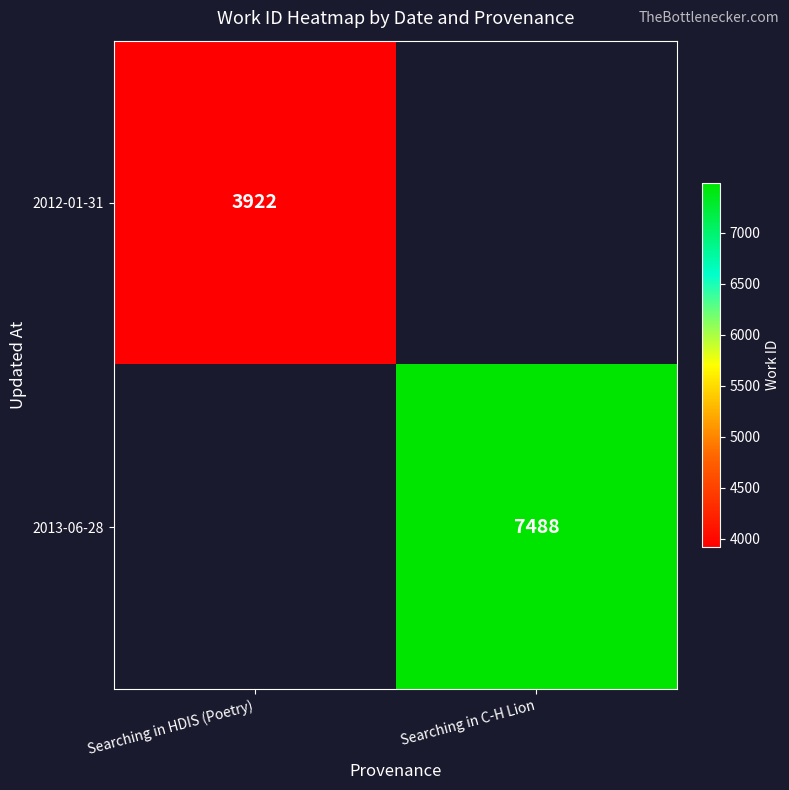

How many series are shown in this chart?

2